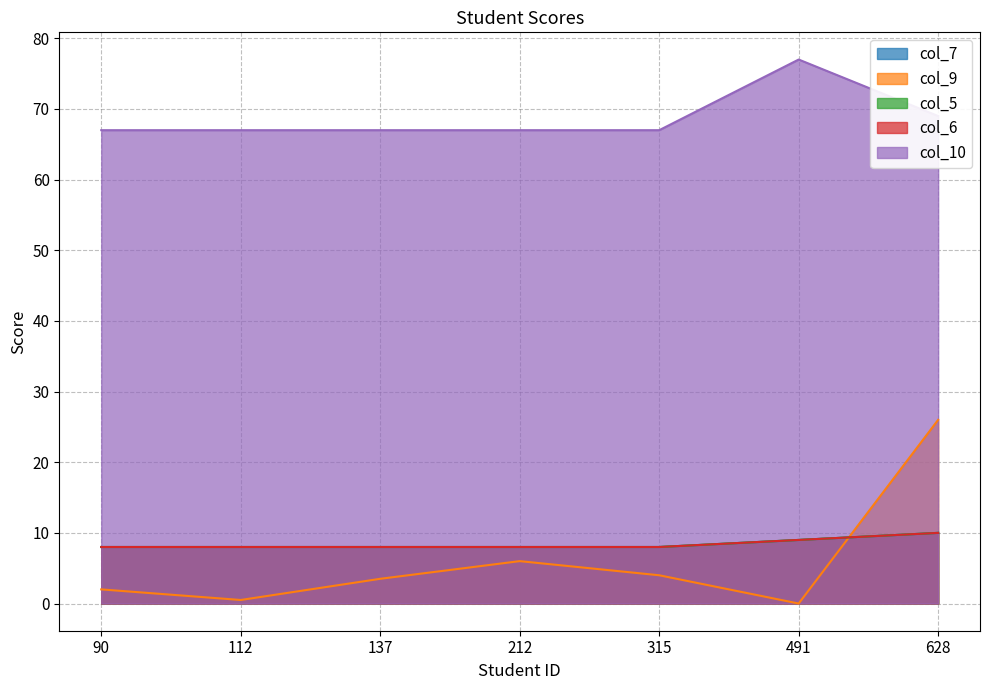

Between which two adjacent categories do col_7 and col_9 first intersect?

491 and 628